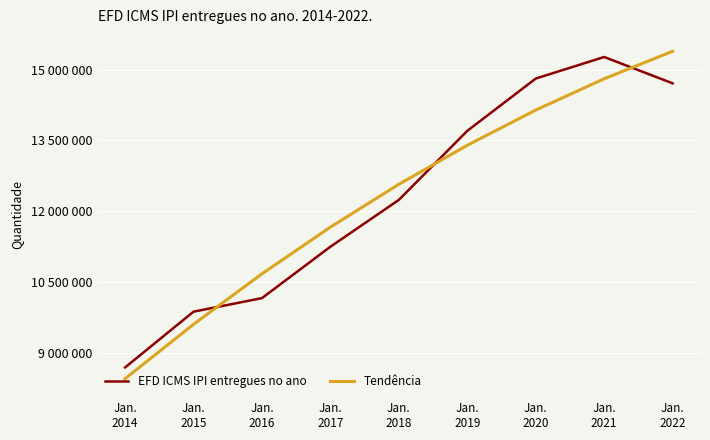

What are all the series names shown in the legend?

EFD ICMS IPI entregues no ano, Tendência